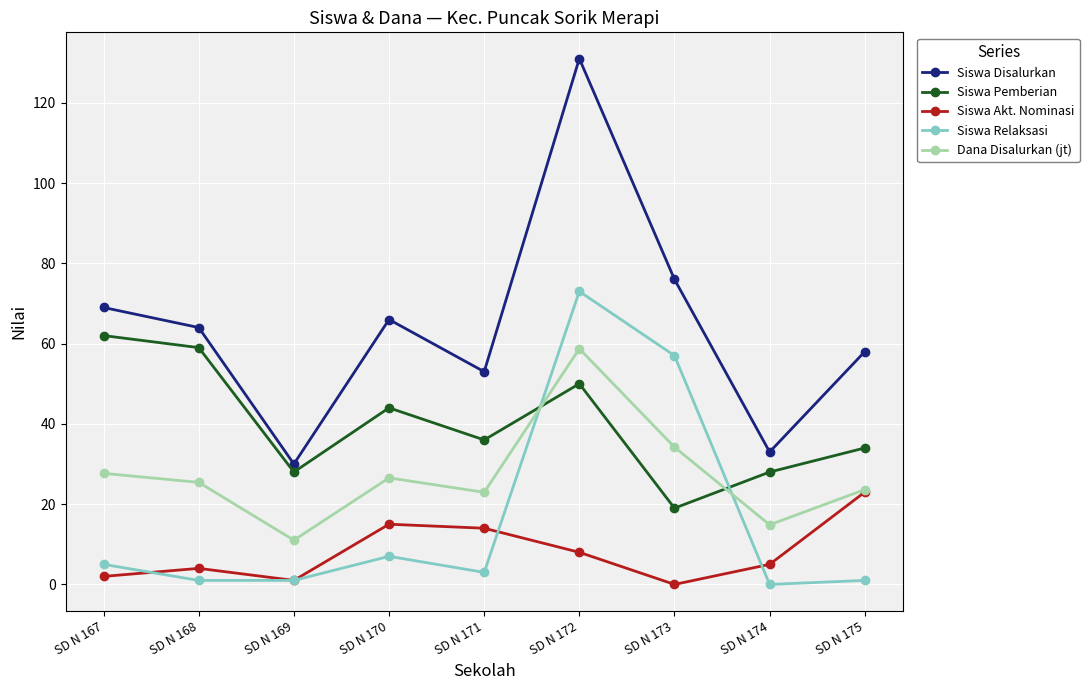

What is the difference between the maximum and minimum values in the Siswa Pemberian series?

43.0